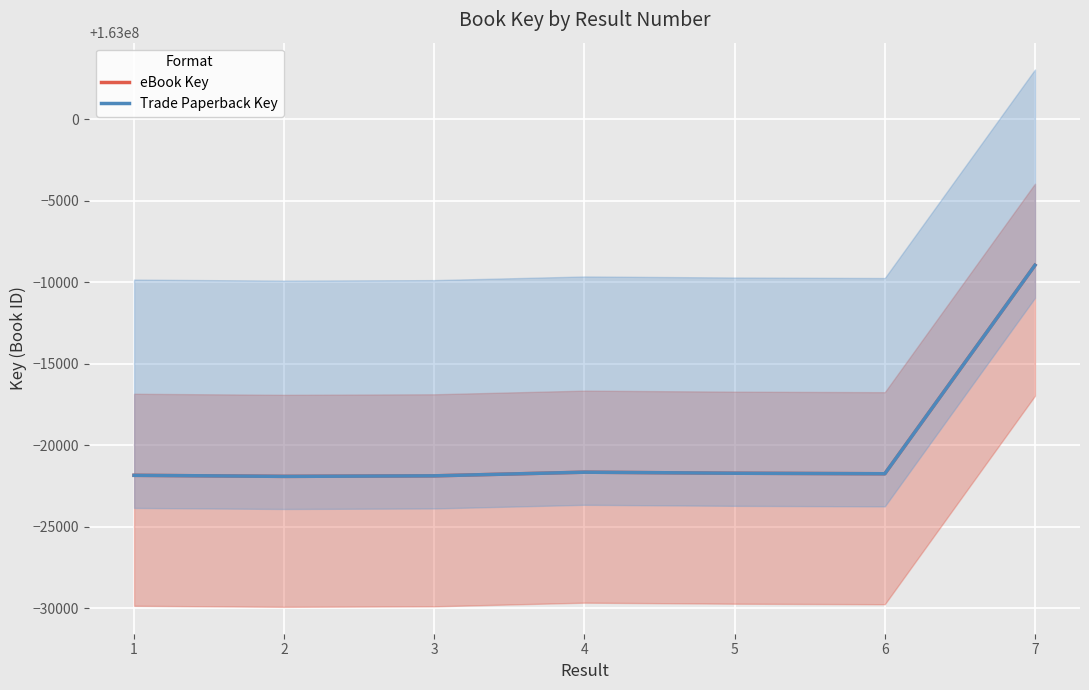

What are all the series names shown in the legend?

eBook Key, Trade Paperback Key